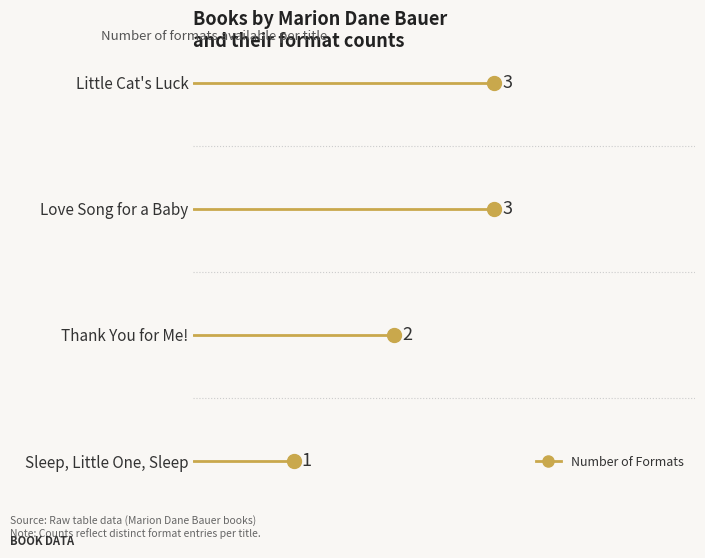

What is the minimum value shown in the chart?

1